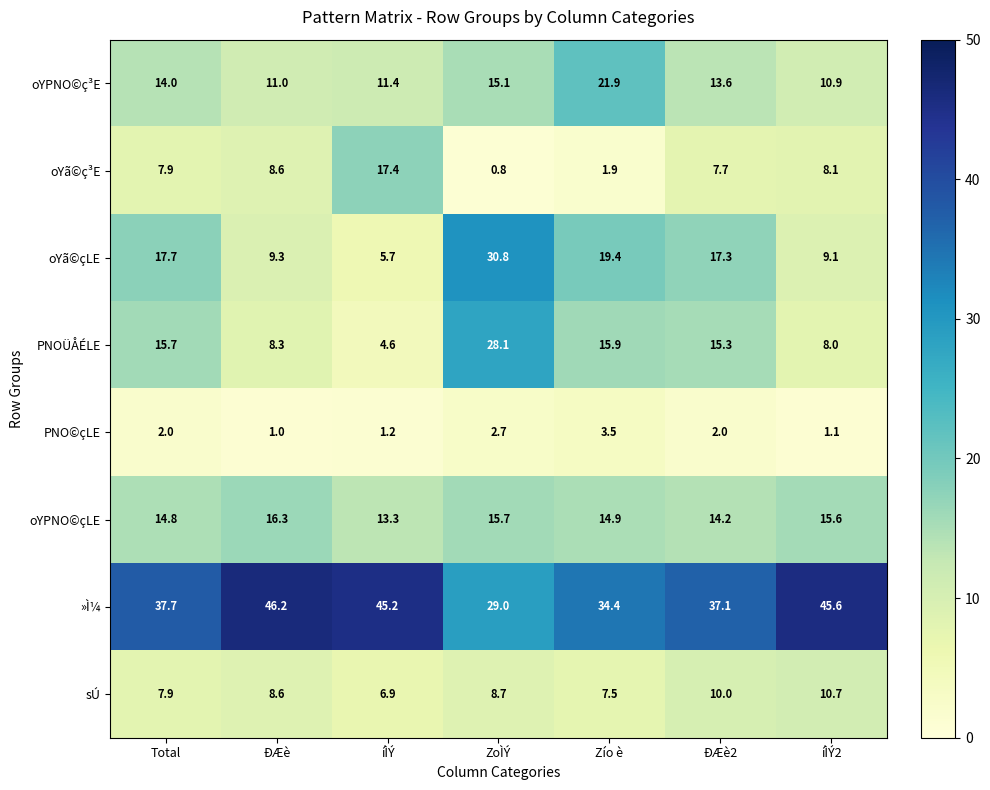

The value of oYPNO©çLE at Total is 14.8. True or false?

True